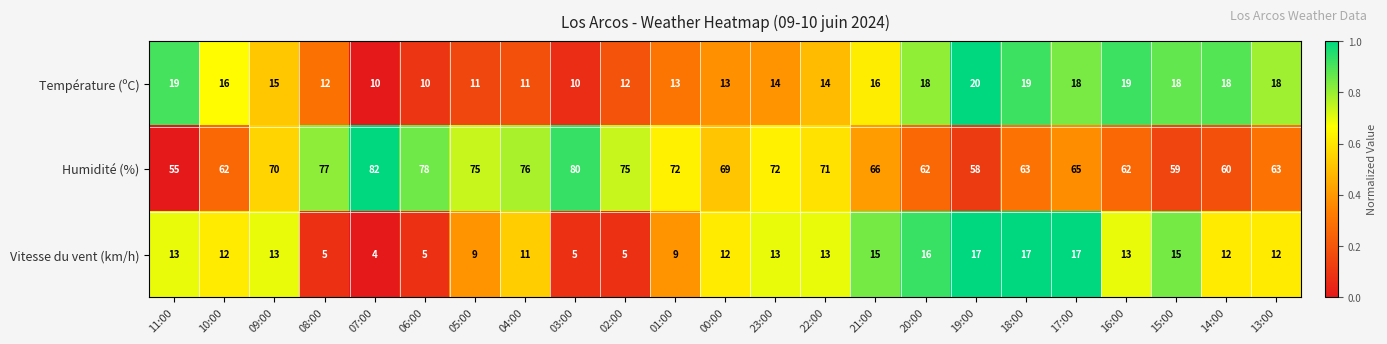

What is the average value of the Humidité (%) series?

68